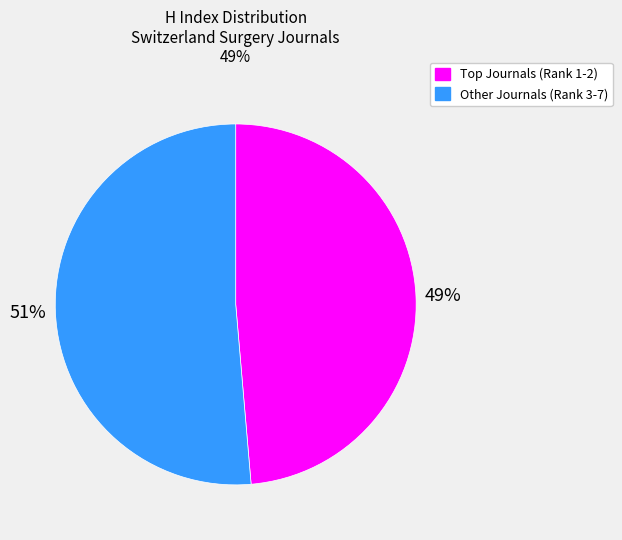

How many slices are in this pie chart?

2